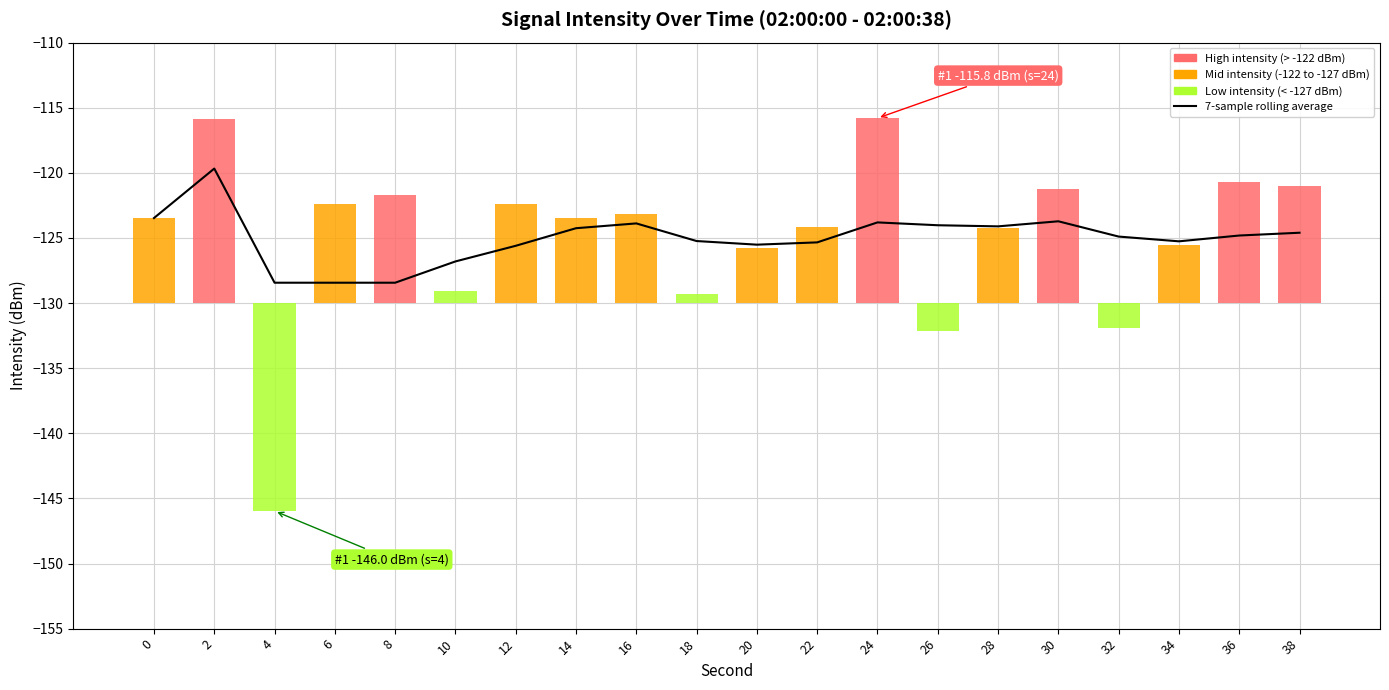

What is the change in value from 2 to 14?

-4.6